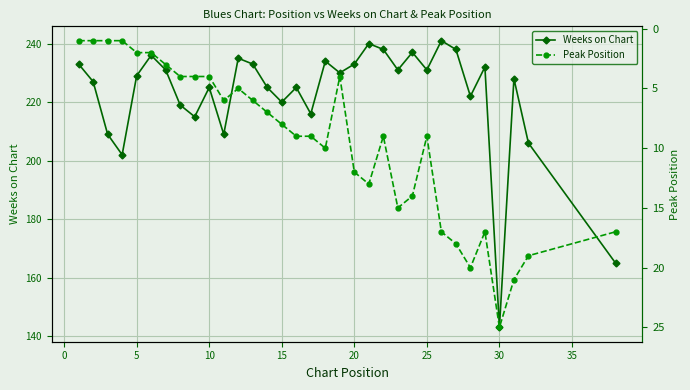

What is the minimum value for Weeks on Chart?

143